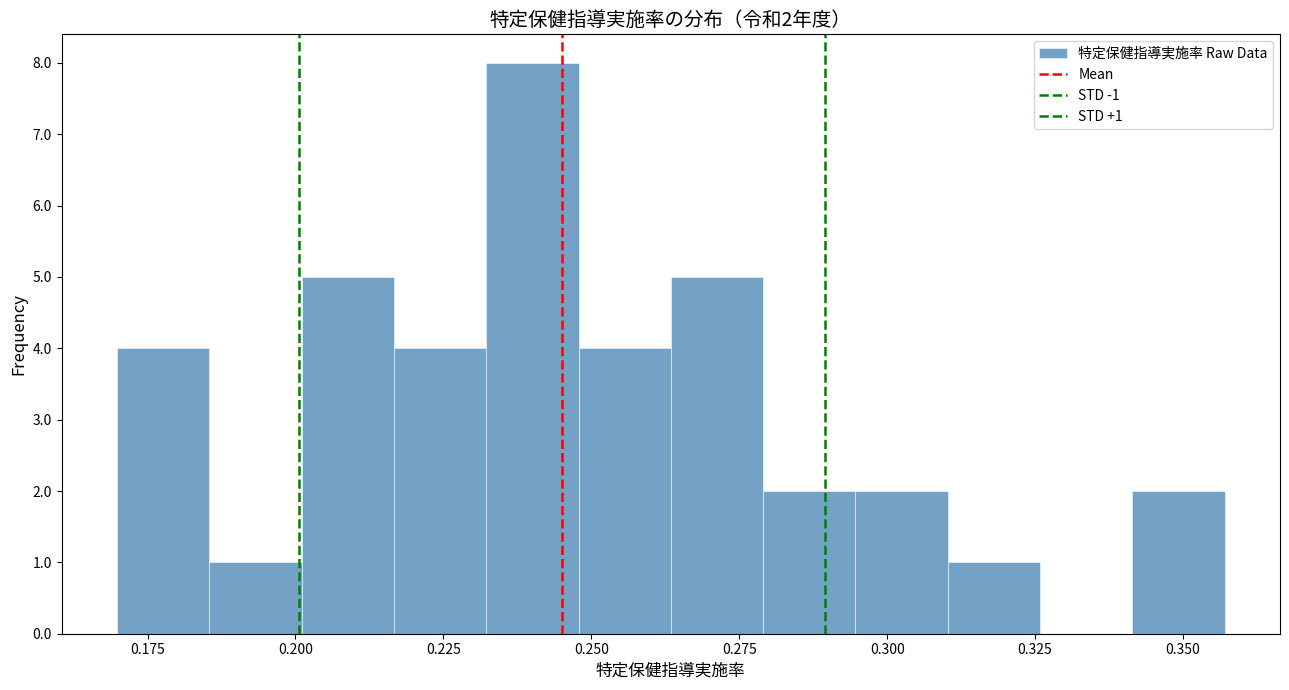

Around what value on the x-axis is the tallest bar? Give the approximate position of its centre, as read against the axis.

0.240